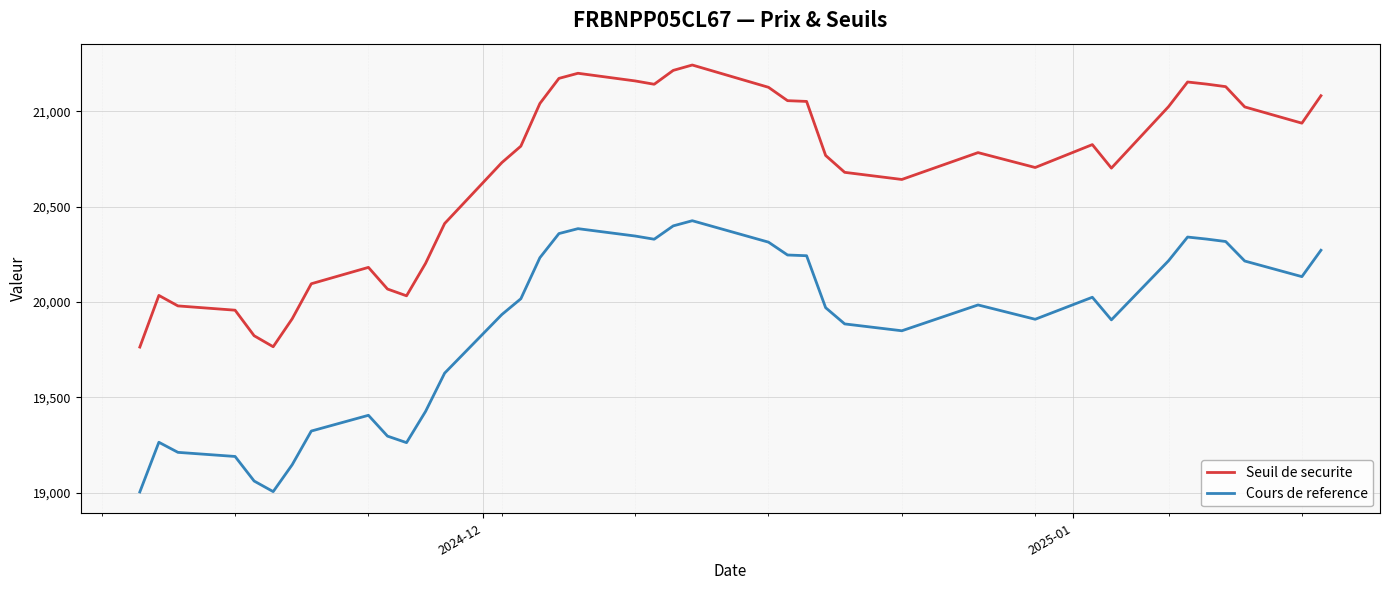

Which series has the largest total across all categories?

Seuil de securite